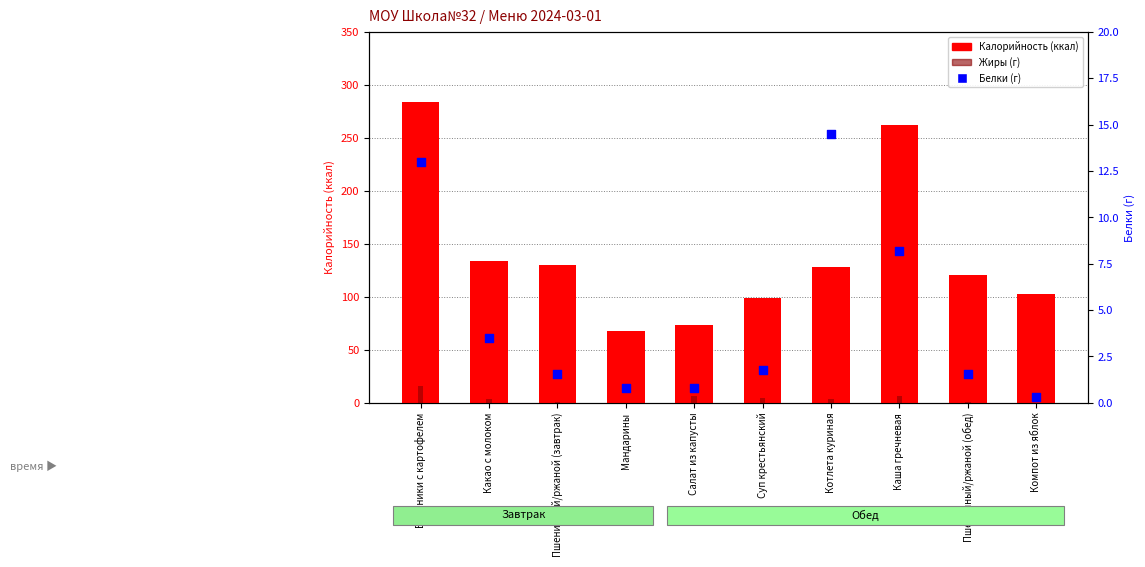

Is the value of Калорийность (ккал) at Котлета куриная greater than the value of Жиры (г) at Пшеничный/ржаной (обед)?

Yes